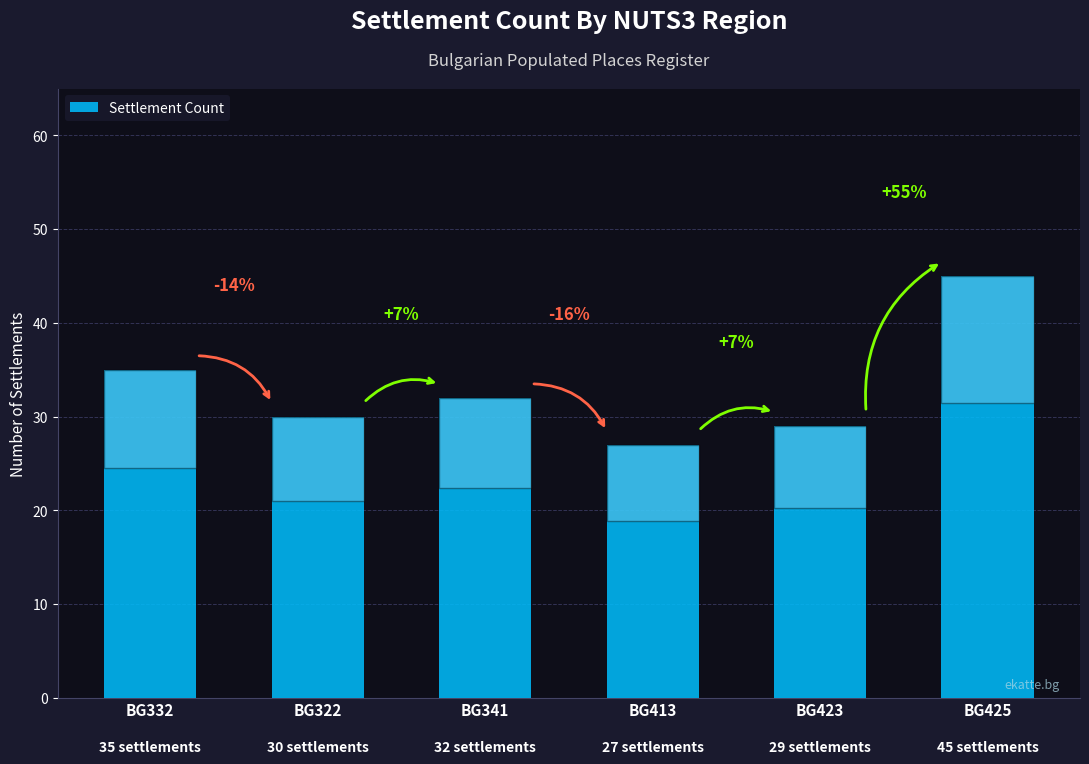

What is the label of the 4th bar from the right?

BG341